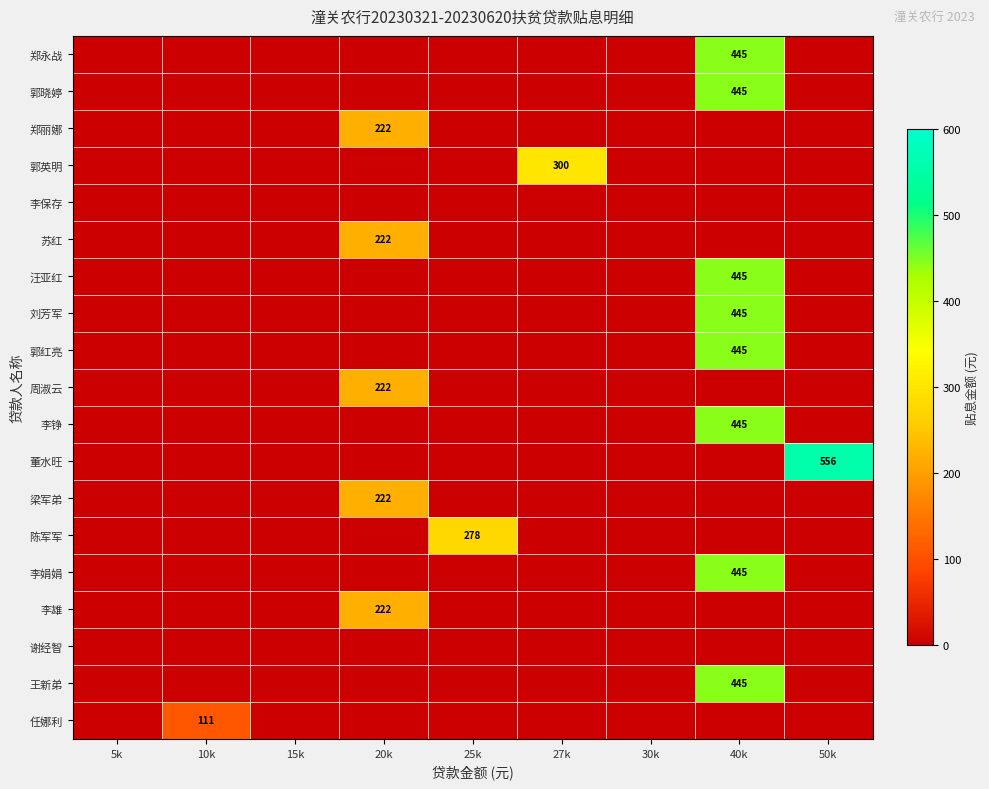

Between 50k and 20k, which is larger?

50k